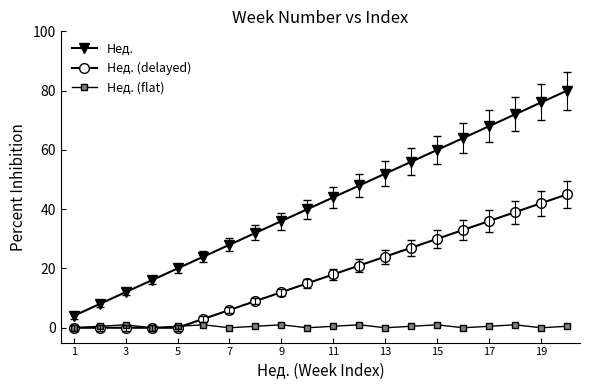

True or false: Нед. (delayed) has more than 2 interior local peaks.

False